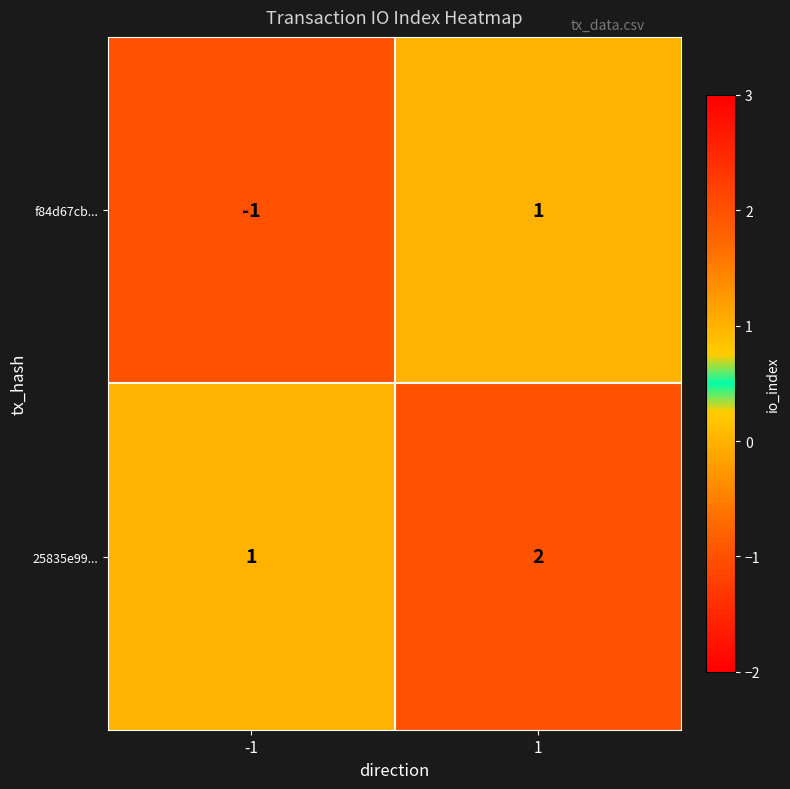

What is the sum of all 25835e99... values?

3